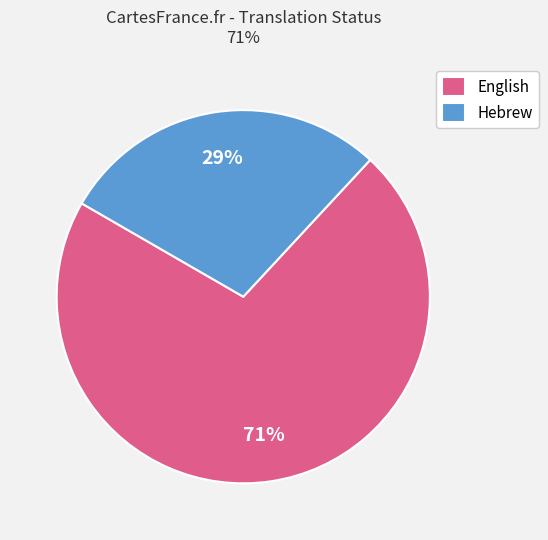

Which category has the biggest portion of the pie?

English